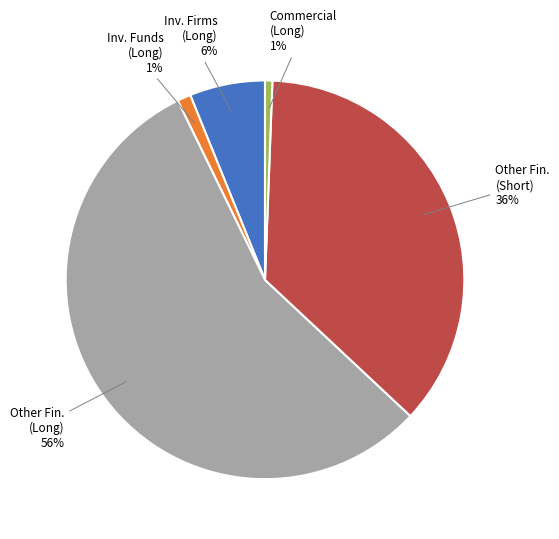

The Other Fin. (Short) slice represents 45% of the pie. True or false?

False